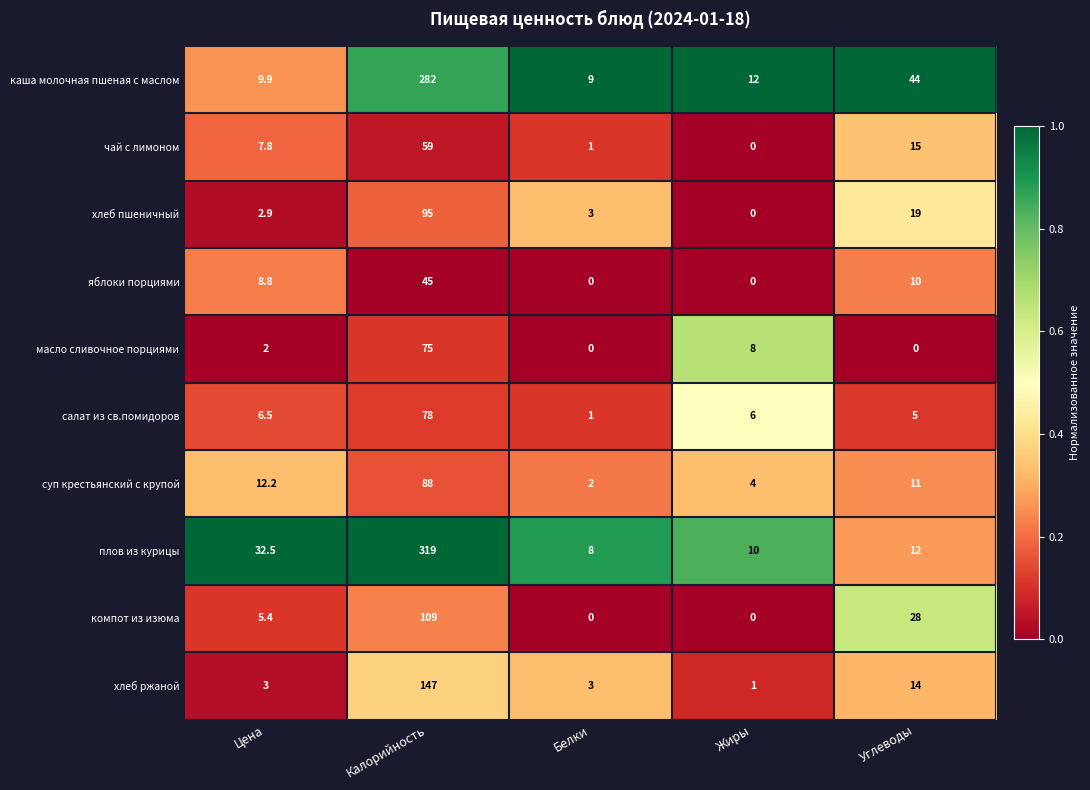

The каша молочная пшеная с маслом series shows 58.6 at Углеводы. True or false?

False